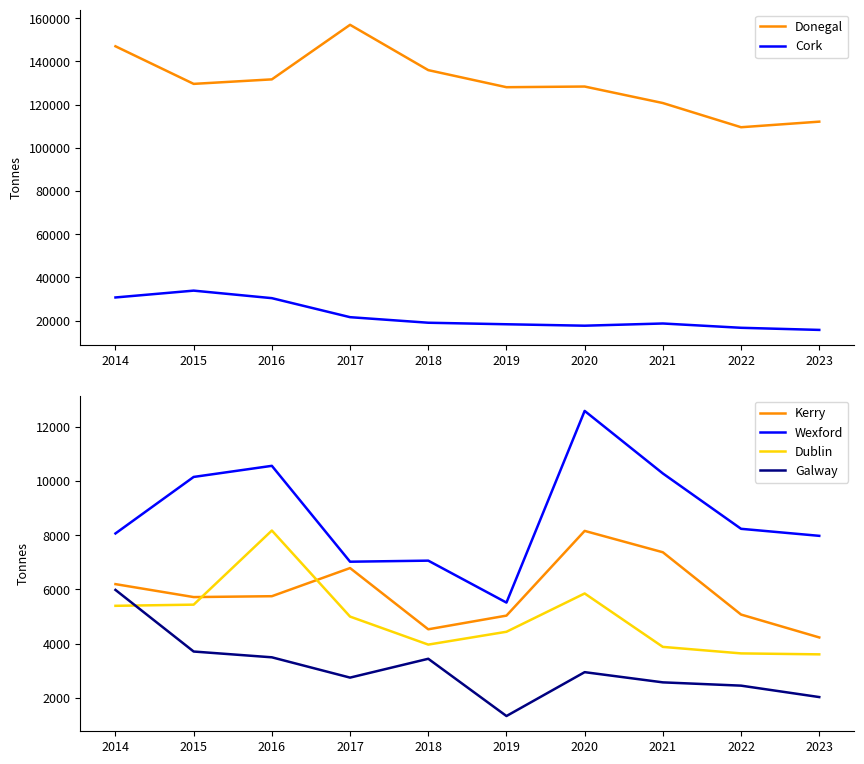

The Wexford series shows 7021 at 2017. True or false?

True